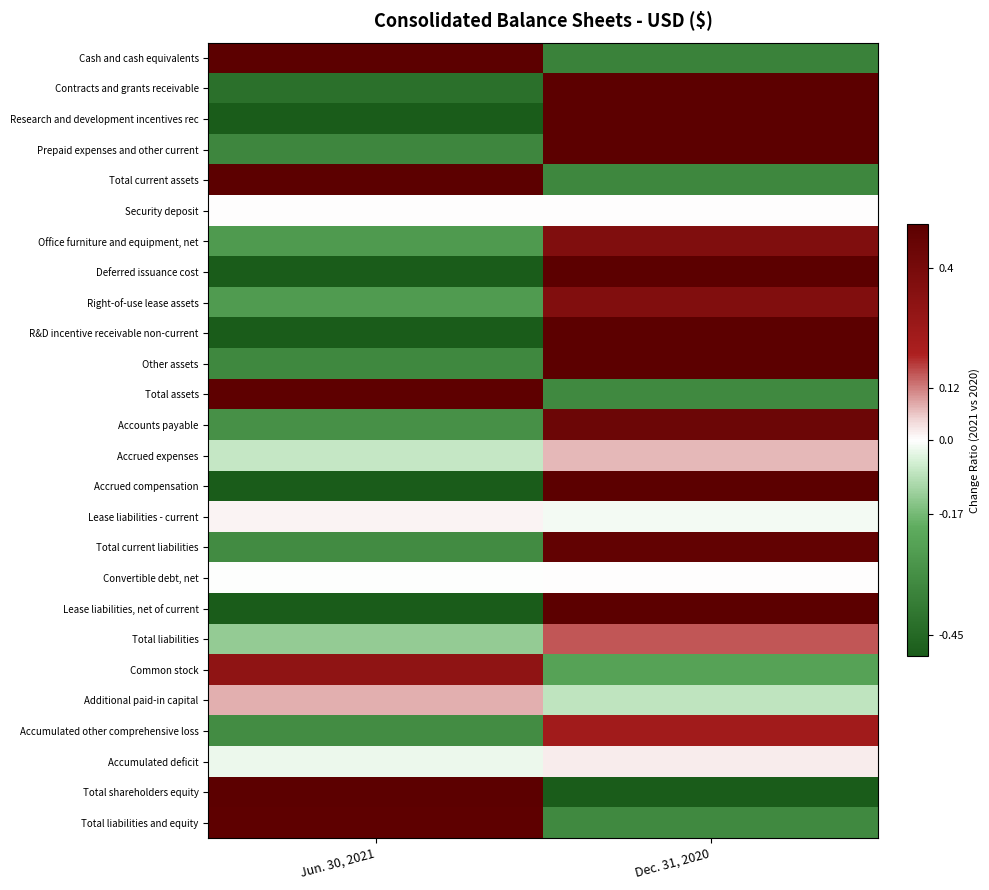

Reading left to right, transcribe all the data shown in this chart.

Cash and cash equivalents: Jun. 30, 2021=0.6	Dec. 31, 2020=-0.4
Contracts and grants receivable: Jun. 30, 2021=-0.4	Dec. 31, 2020=0.7
Research and development incentives rec: Jun. 30, 2021=-0.7	Dec. 31, 2020=2.4
Prepaid expenses and other current: Jun. 30, 2021=-0.3	Dec. 31, 2020=0.5
Total current assets: Jun. 30, 2021=0.5	Dec. 31, 2020=-0.3
Security deposit: Jun. 30, 2021=0.0	Dec. 31, 2020=0.0
Office furniture and equipment, net: Jun. 30, 2021=-0.3	Dec. 31, 2020=0.4
Deferred issuance cost: Jun. 30, 2021=-0.9	Dec. 31, 2020=8.2
Right-of-use lease assets: Jun. 30, 2021=-0.3	Dec. 31, 2020=0.4
R&D incentive receivable non-current: Jun. 30, 2021=-0.6	Dec. 31, 2020=1.6
Other assets: Jun. 30, 2021=-0.3	Dec. 31, 2020=0.5
Total assets: Jun. 30, 2021=0.5	Dec. 31, 2020=-0.3
Accounts payable: Jun. 30, 2021=-0.3	Dec. 31, 2020=0.4
Accrued expenses: Jun. 30, 2021=-0.1	Dec. 31, 2020=0.1
Accrued compensation: Jun. 30, 2021=-0.9	Dec. 31, 2020=12.1
Lease liabilities - current: Jun. 30, 2021=0.0	Dec. 31, 2020=-0.0
Total current liabilities: Jun. 30, 2021=-0.3	Dec. 31, 2020=0.5
Convertible debt, net: Jun. 30, 2021=-0.0	Dec. 31, 2020=0.0
Lease liabilities, net of current: Jun. 30, 2021=-0.5	Dec. 31, 2020=1.1
Total liabilities: Jun. 30, 2021=-0.1	Dec. 31, 2020=0.2
Common stock: Jun. 30, 2021=0.3	Dec. 31, 2020=-0.2
Additional paid-in capital: Jun. 30, 2021=0.1	Dec. 31, 2020=-0.1
Accumulated other comprehensive loss: Jun. 30, 2021=-0.3	Dec. 31, 2020=0.2
Accumulated deficit: Jun. 30, 2021=-0.0	Dec. 31, 2020=0.0
Total shareholders equity: Jun. 30, 2021=3.2	Dec. 31, 2020=-0.8
Total liabilities and equity: Jun. 30, 2021=0.5	Dec. 31, 2020=-0.3